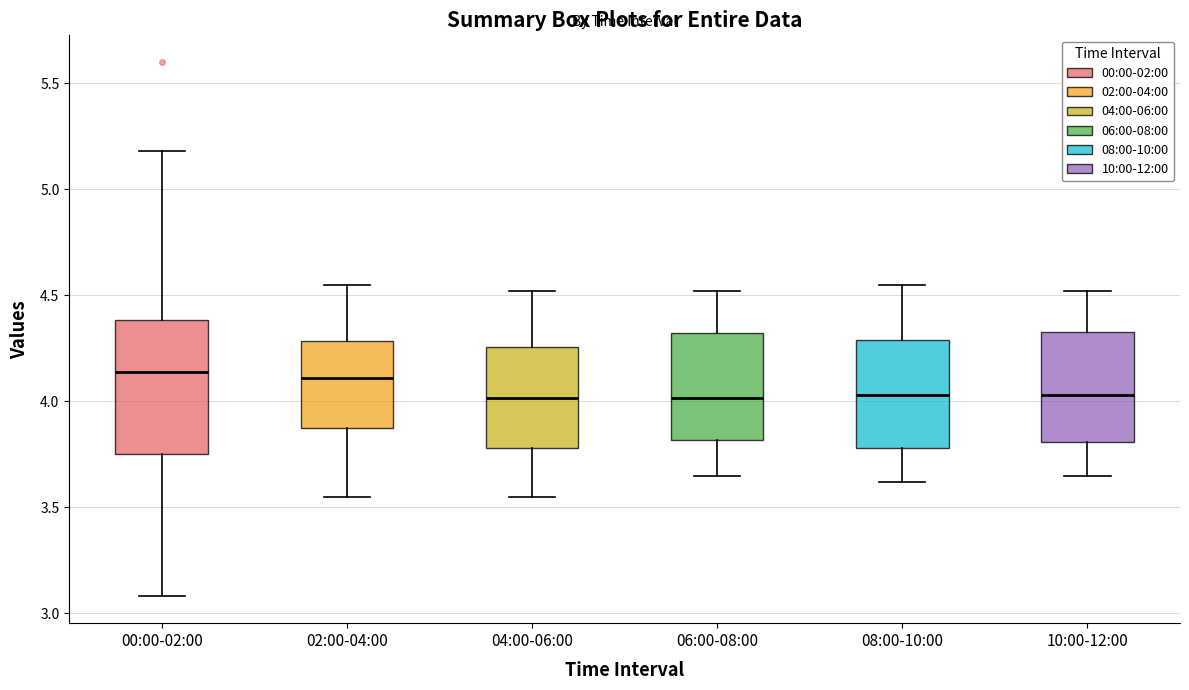

Reading left to right, transcribe this box plot: for each box, give where its median line is, the range the box spans, and where its two whiskers end, as read against the y-axis. The values are not printed on the chart, so give them approximately, as read against the axis.

00:00-02:00: median 4.15, box 3.75 to 4.40, whiskers 3.10 to 5.20
02:00-04:00: median 4.10, box 3.85 to 4.30, whiskers 3.55 to 4.55
04:00-06:00: median 4.00, box 3.80 to 4.25, whiskers 3.55 to 4.50
06:00-08:00: median 4.00, box 3.80 to 4.30, whiskers 3.65 to 4.50
08:00-10:00: median 4.05, box 3.80 to 4.30, whiskers 3.60 to 4.55
10:00-12:00: median 4.05, box 3.80 to 4.35, whiskers 3.65 to 4.50